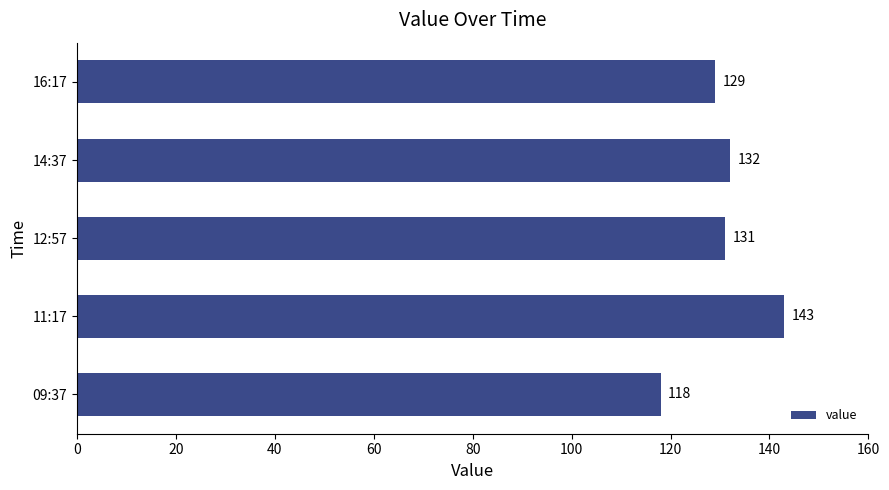

What is the maximum value shown in the chart?

143